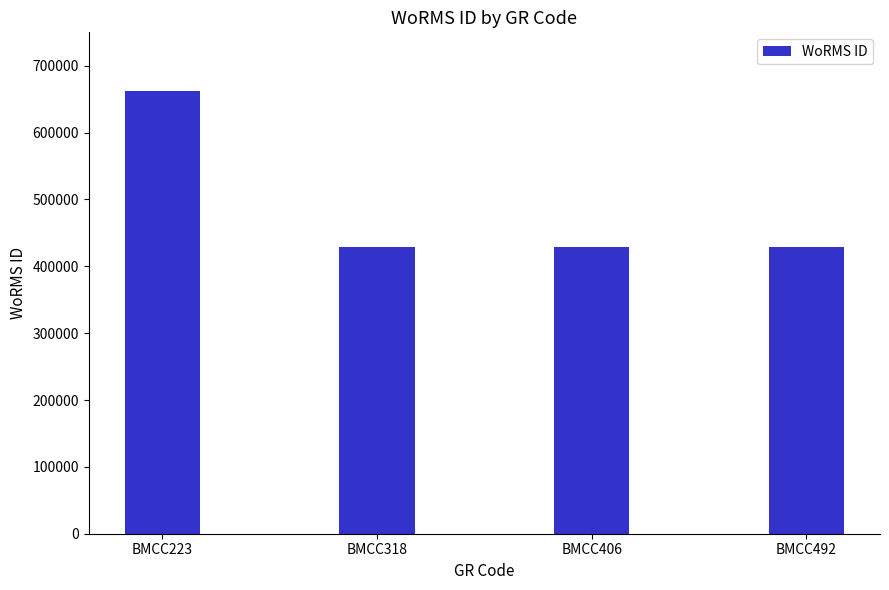

True or false: the data shows 428522 at BMCC492.

True